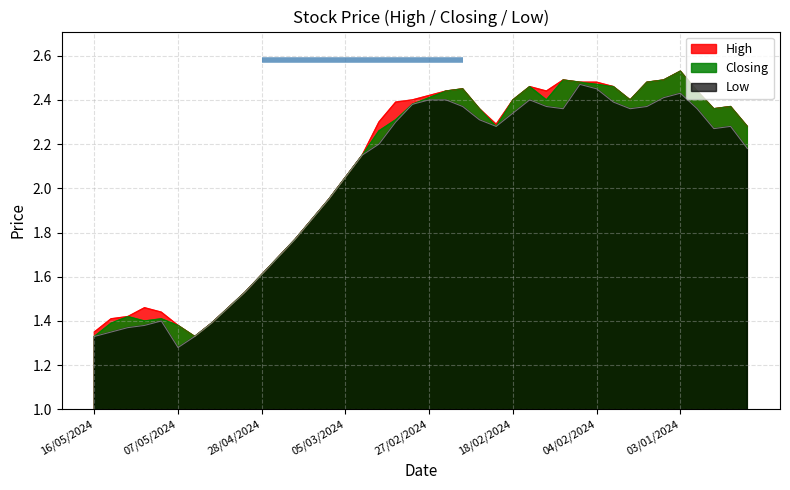

Which series has the widest spread of values?

High